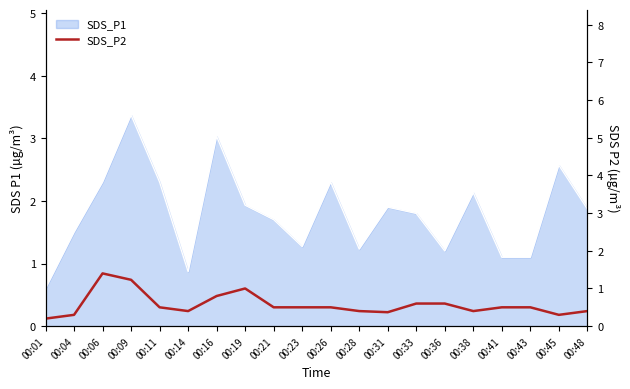

How many lines are shown in the chart?

1